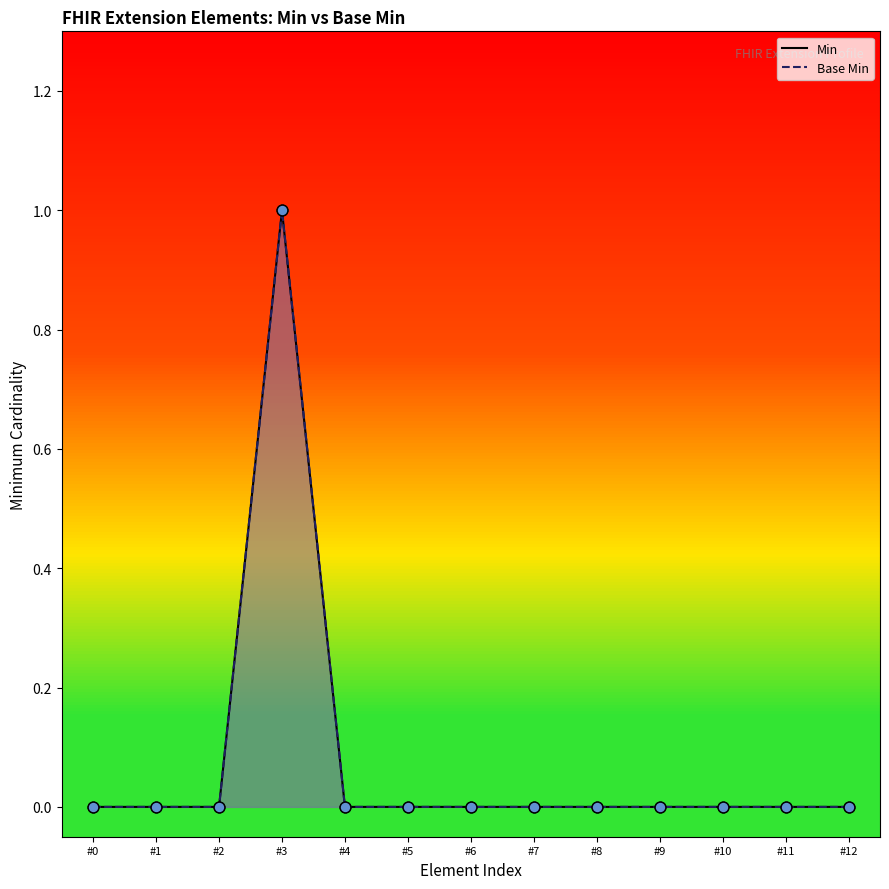

Is the value of Min at #6 greater than the value of Base Min at #0?

No